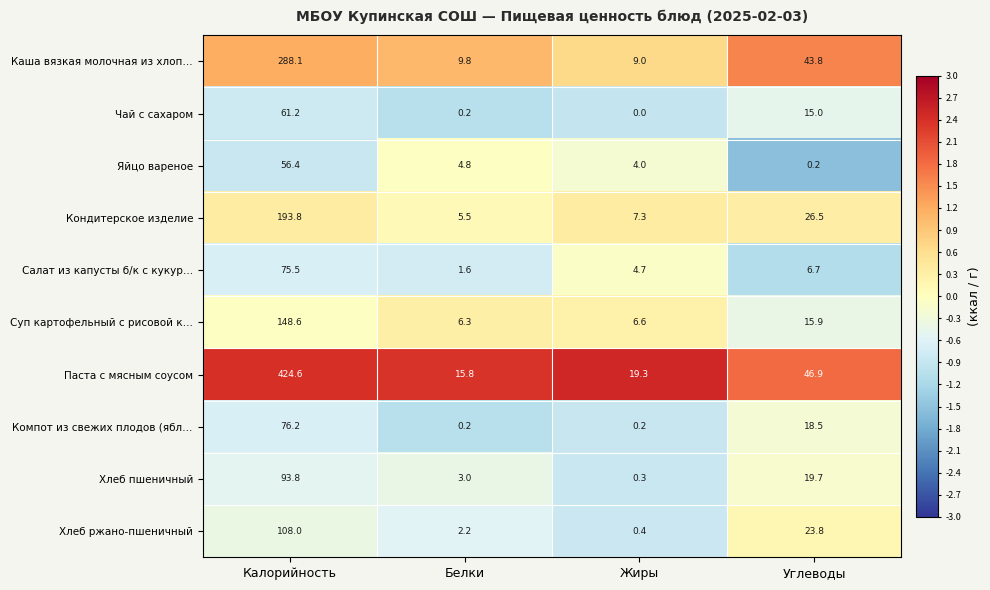

How many distinct data groups are displayed?

10